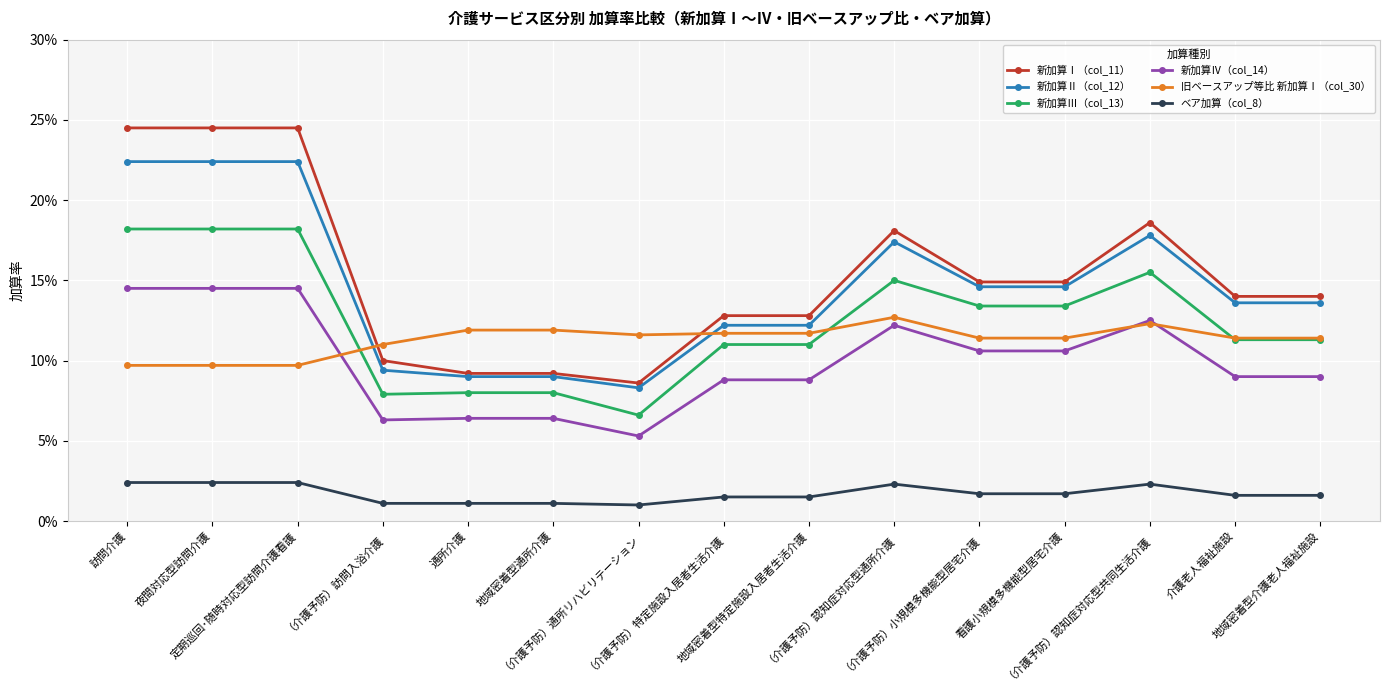

What position from the right is 地域密着型通所介護?

10